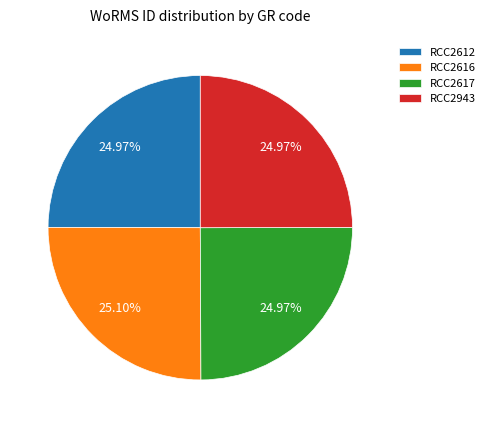

True or false: RCC2617 accounts for 25% of the total.

True